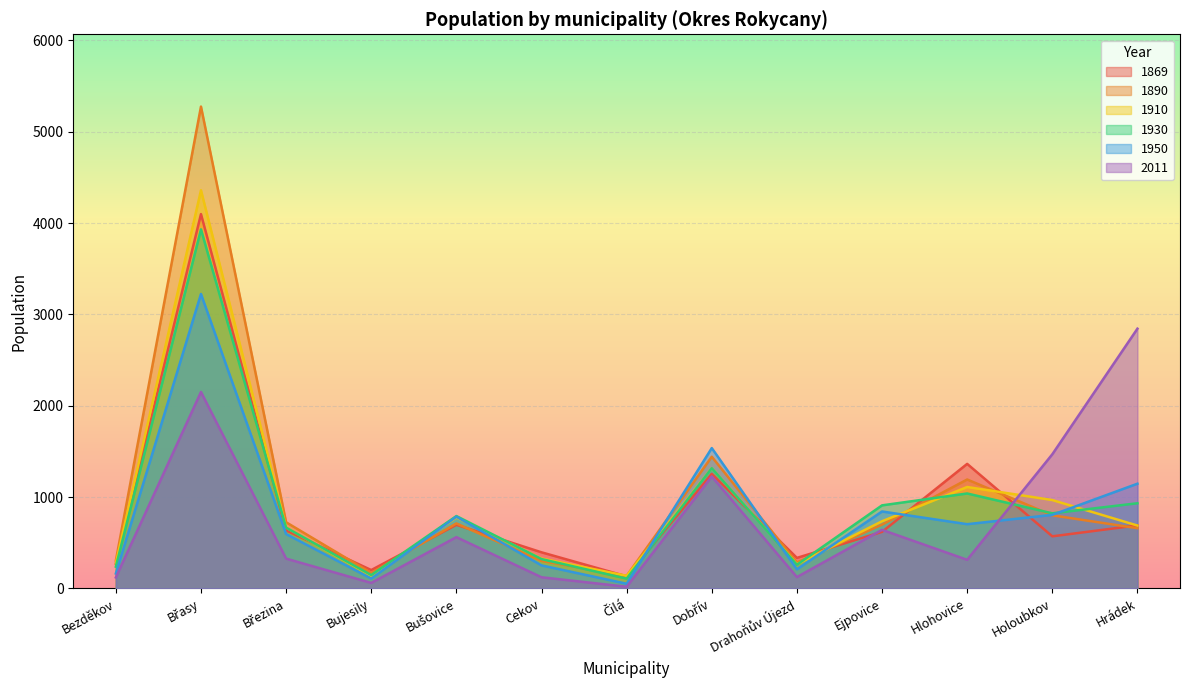

How many categories are shown in the chart?

13